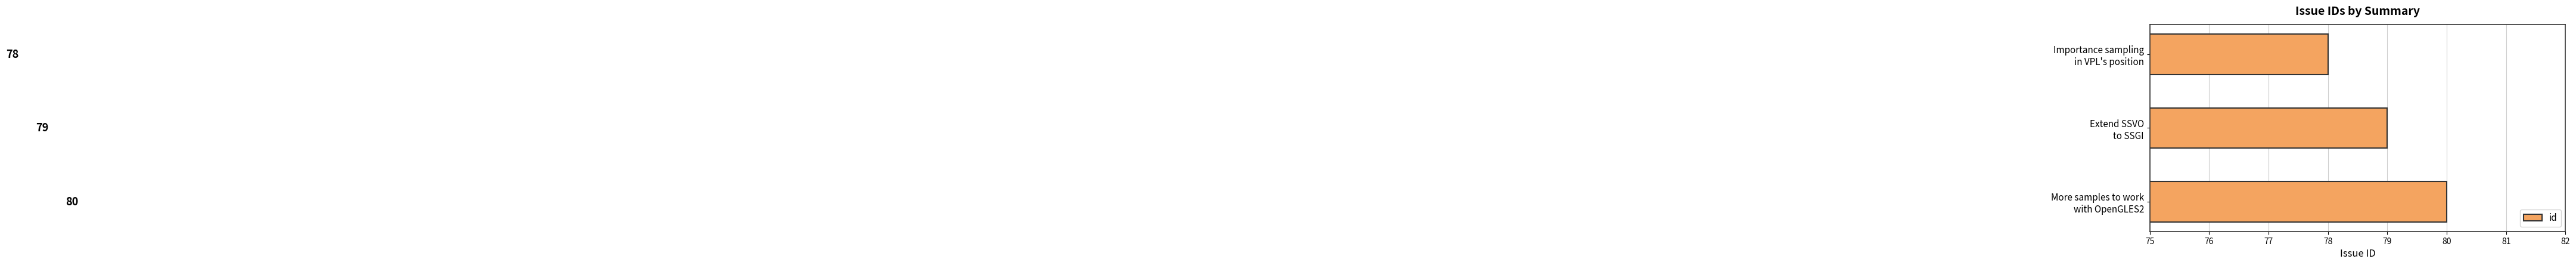

List the labels in order of value, smallest first.

Importance sampling
in VPL's position, Extend SSVO
to SSGI, More samples to work
with OpenGLES2